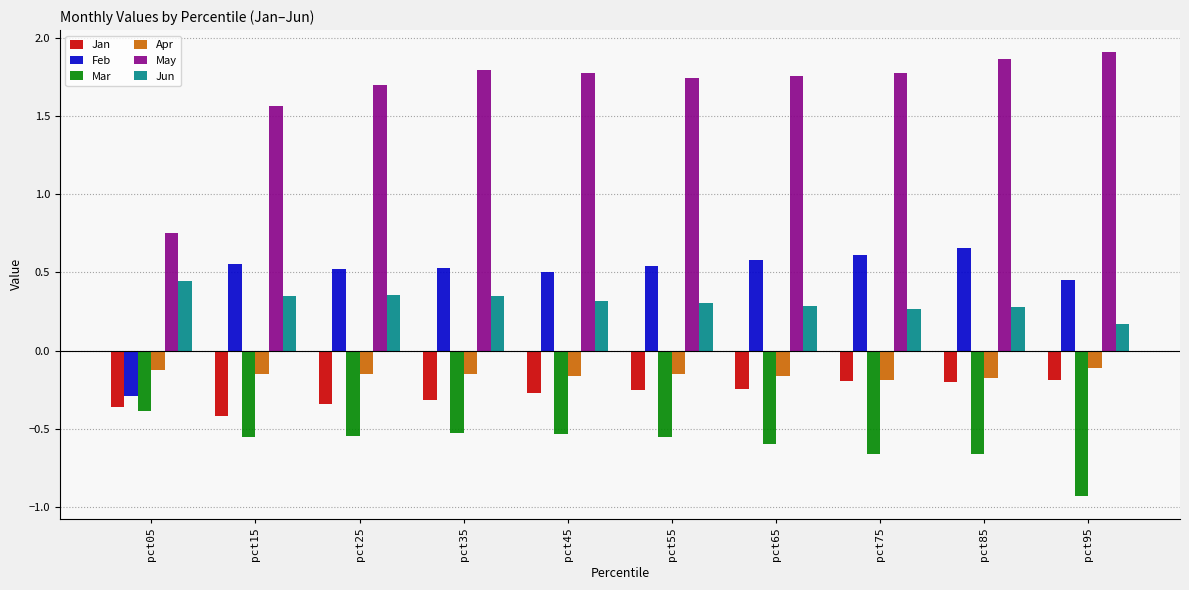

Are the bars grouped side by side (vs. stacked)?

Yes